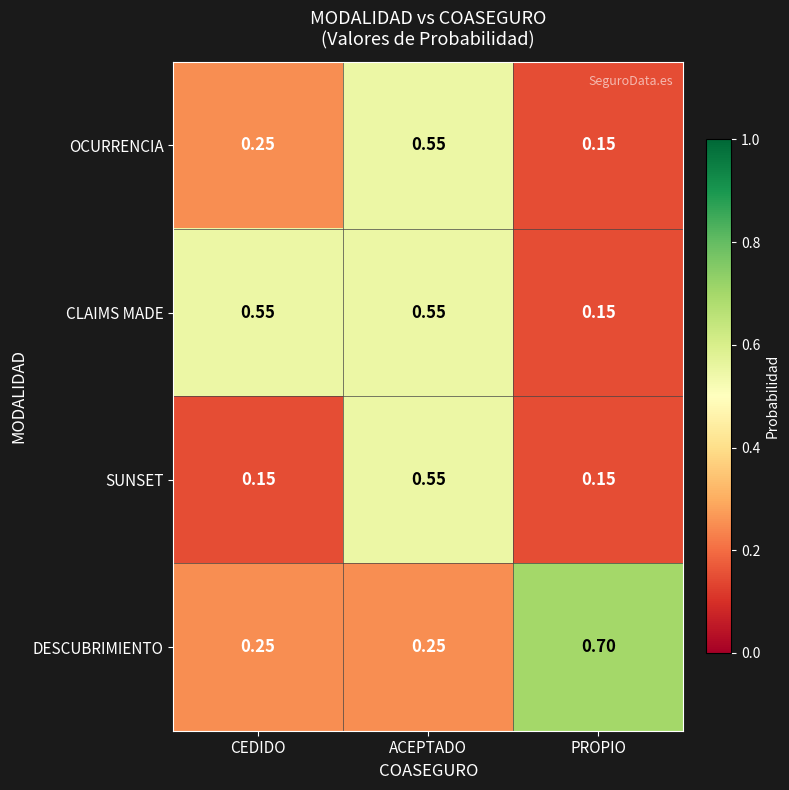

At which label does OCURRENCIA reach its minimum?

PROPIO